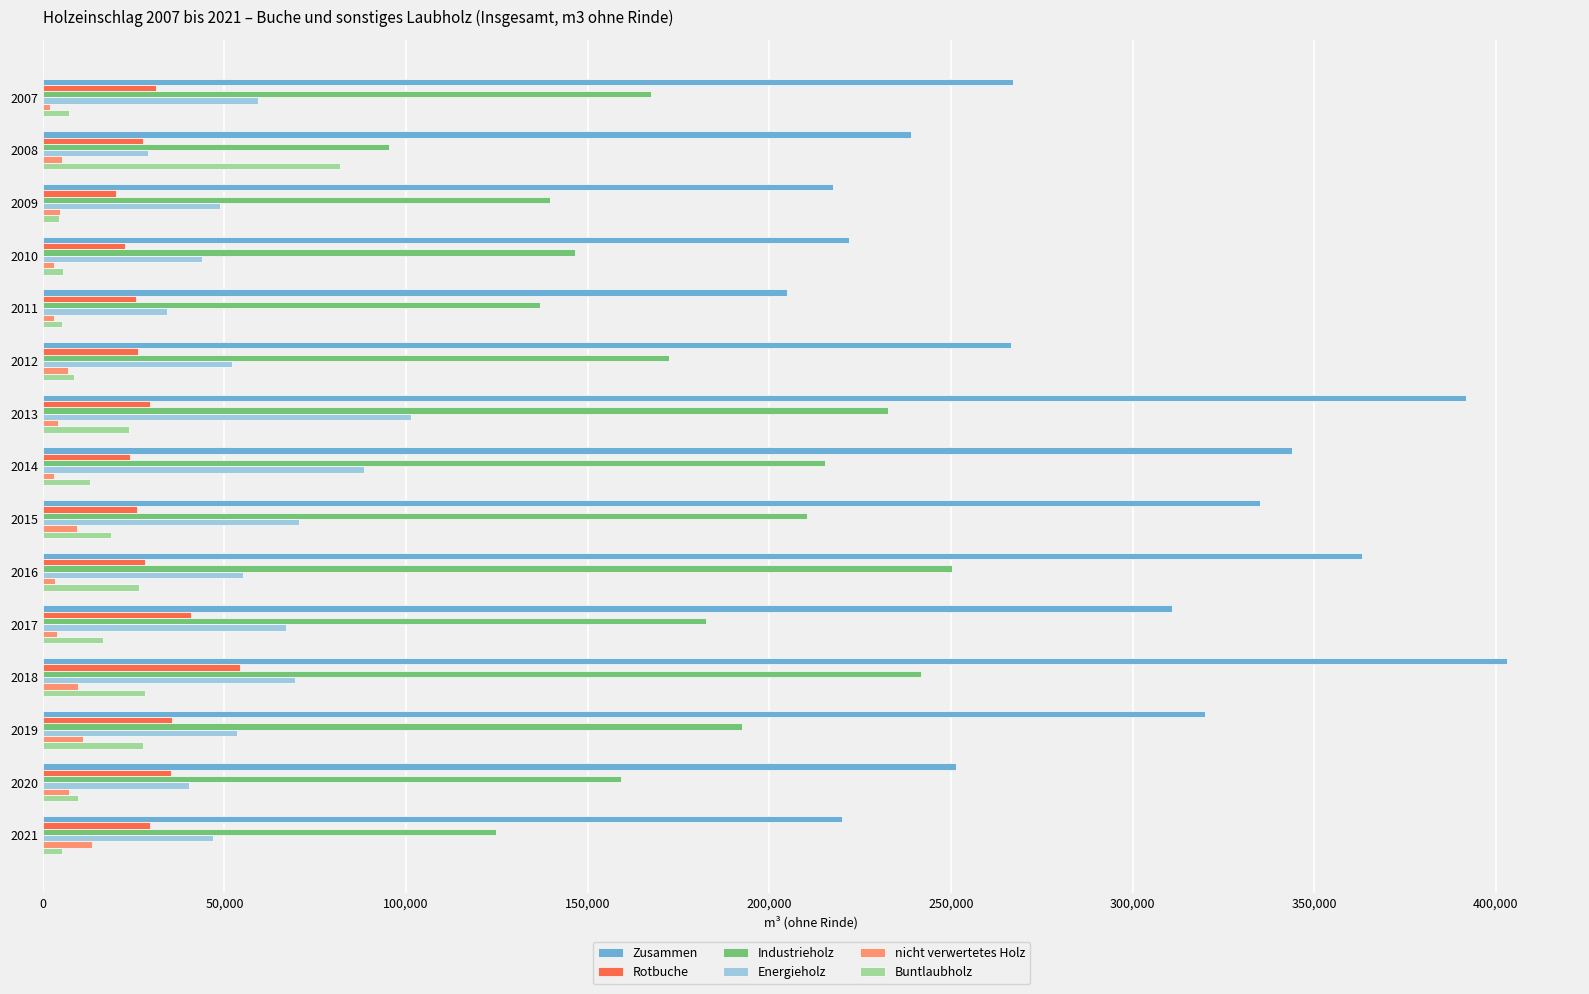

How many data points in nicht verwertetes Holz are less than 4719?

7